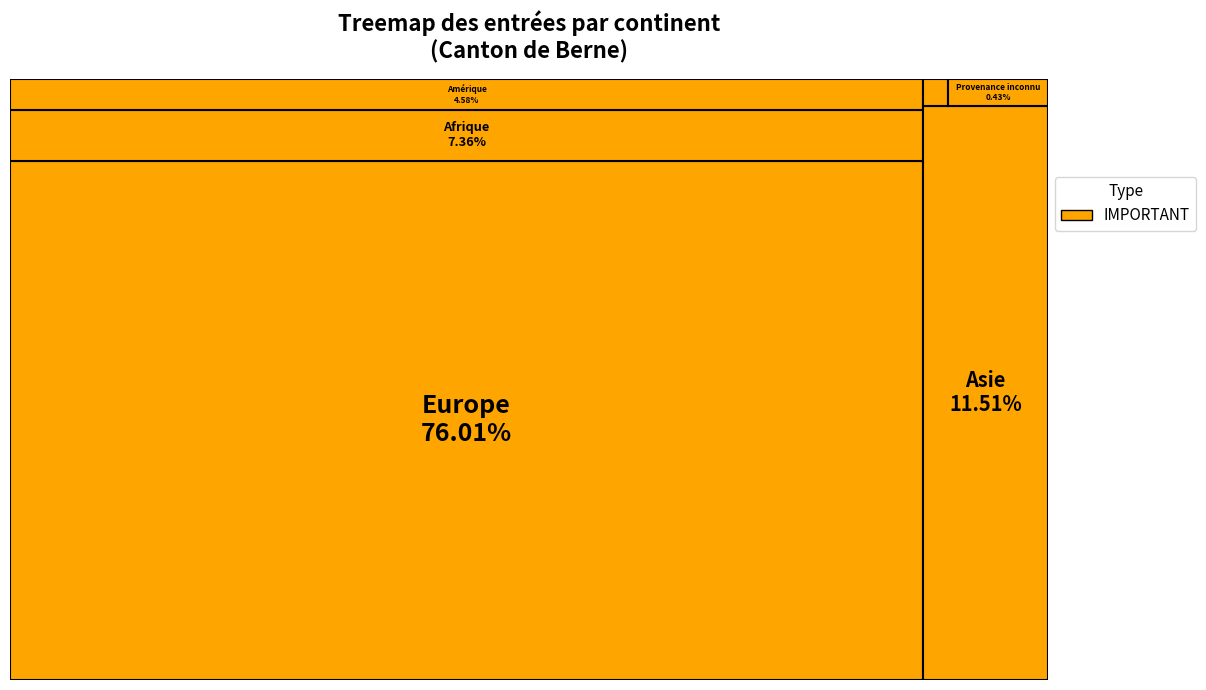

True or false: Provenance inconnu accounts for 1% of the total.

False